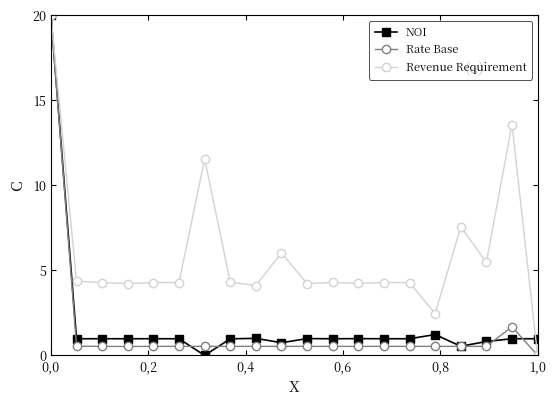

Which series has the largest total across all categories?

Revenue Requirement